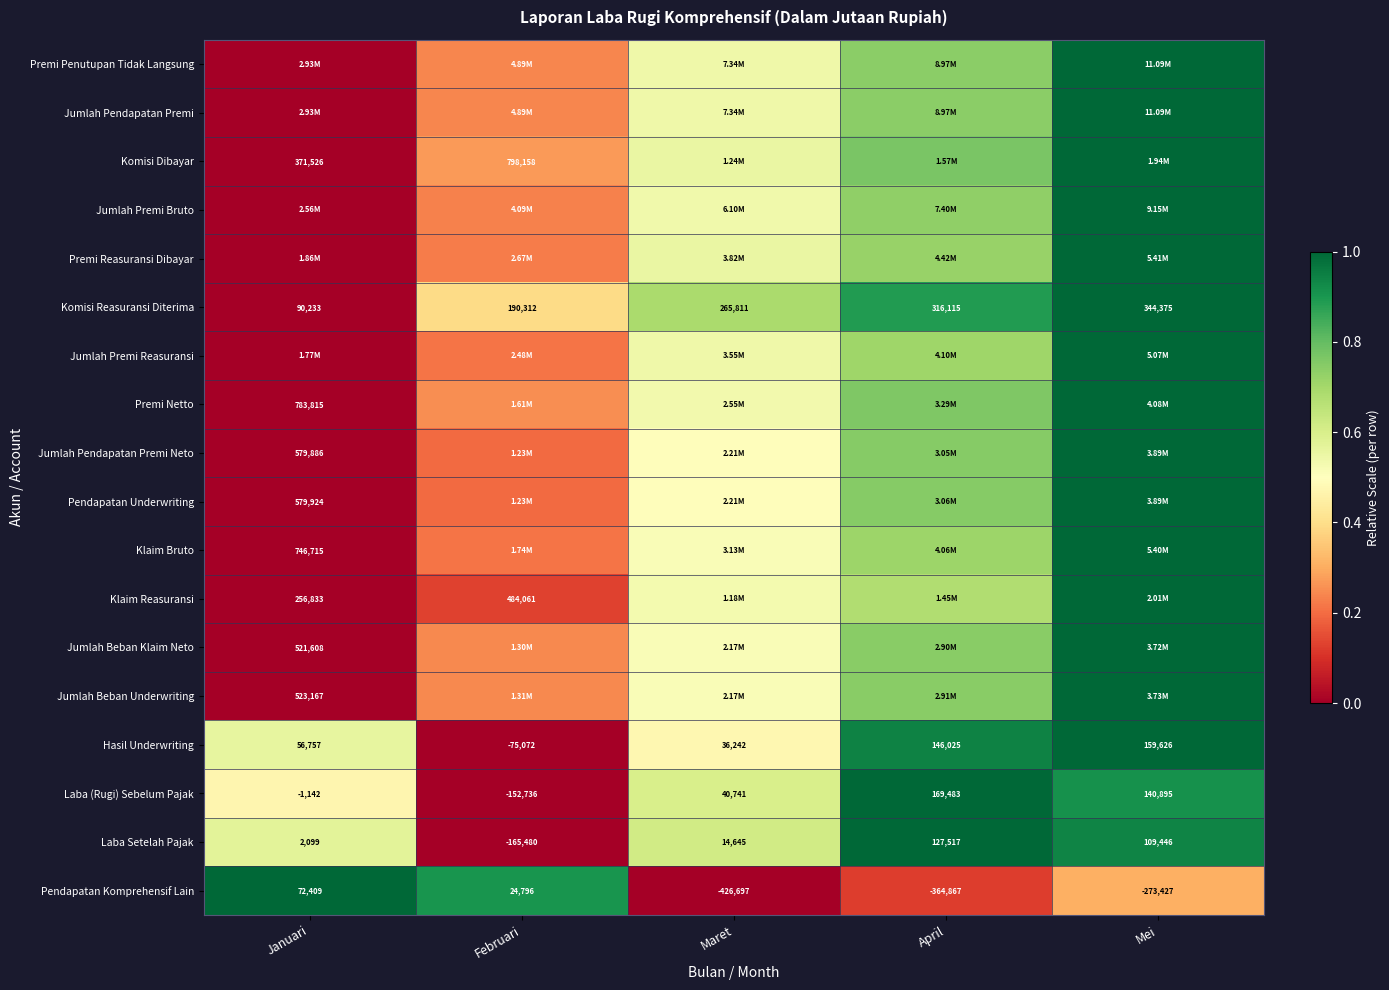

Which category has the highest value in the Laba Setelah Pajak series?

April